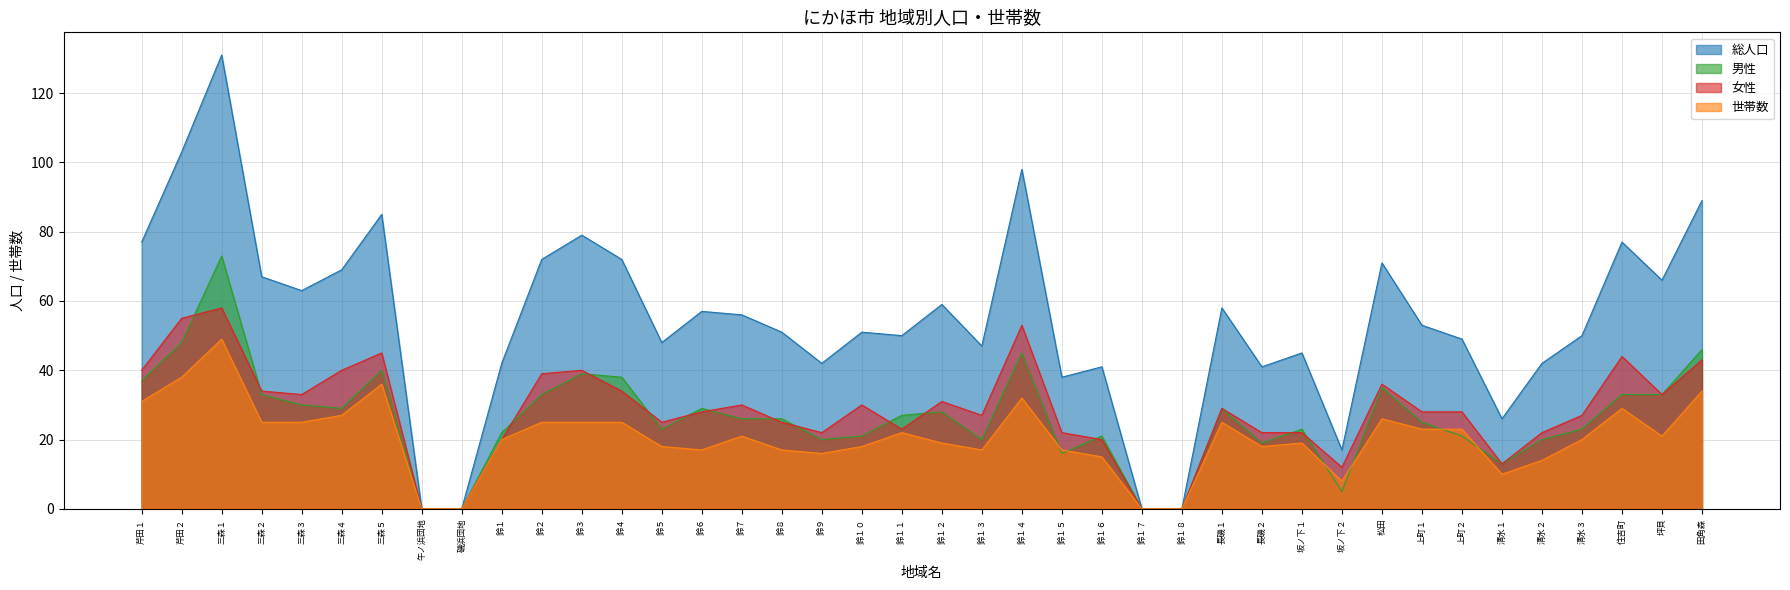

Is the value of 総人口 at 住吉町 greater than the value of 女性 at 磯浜団地?

Yes